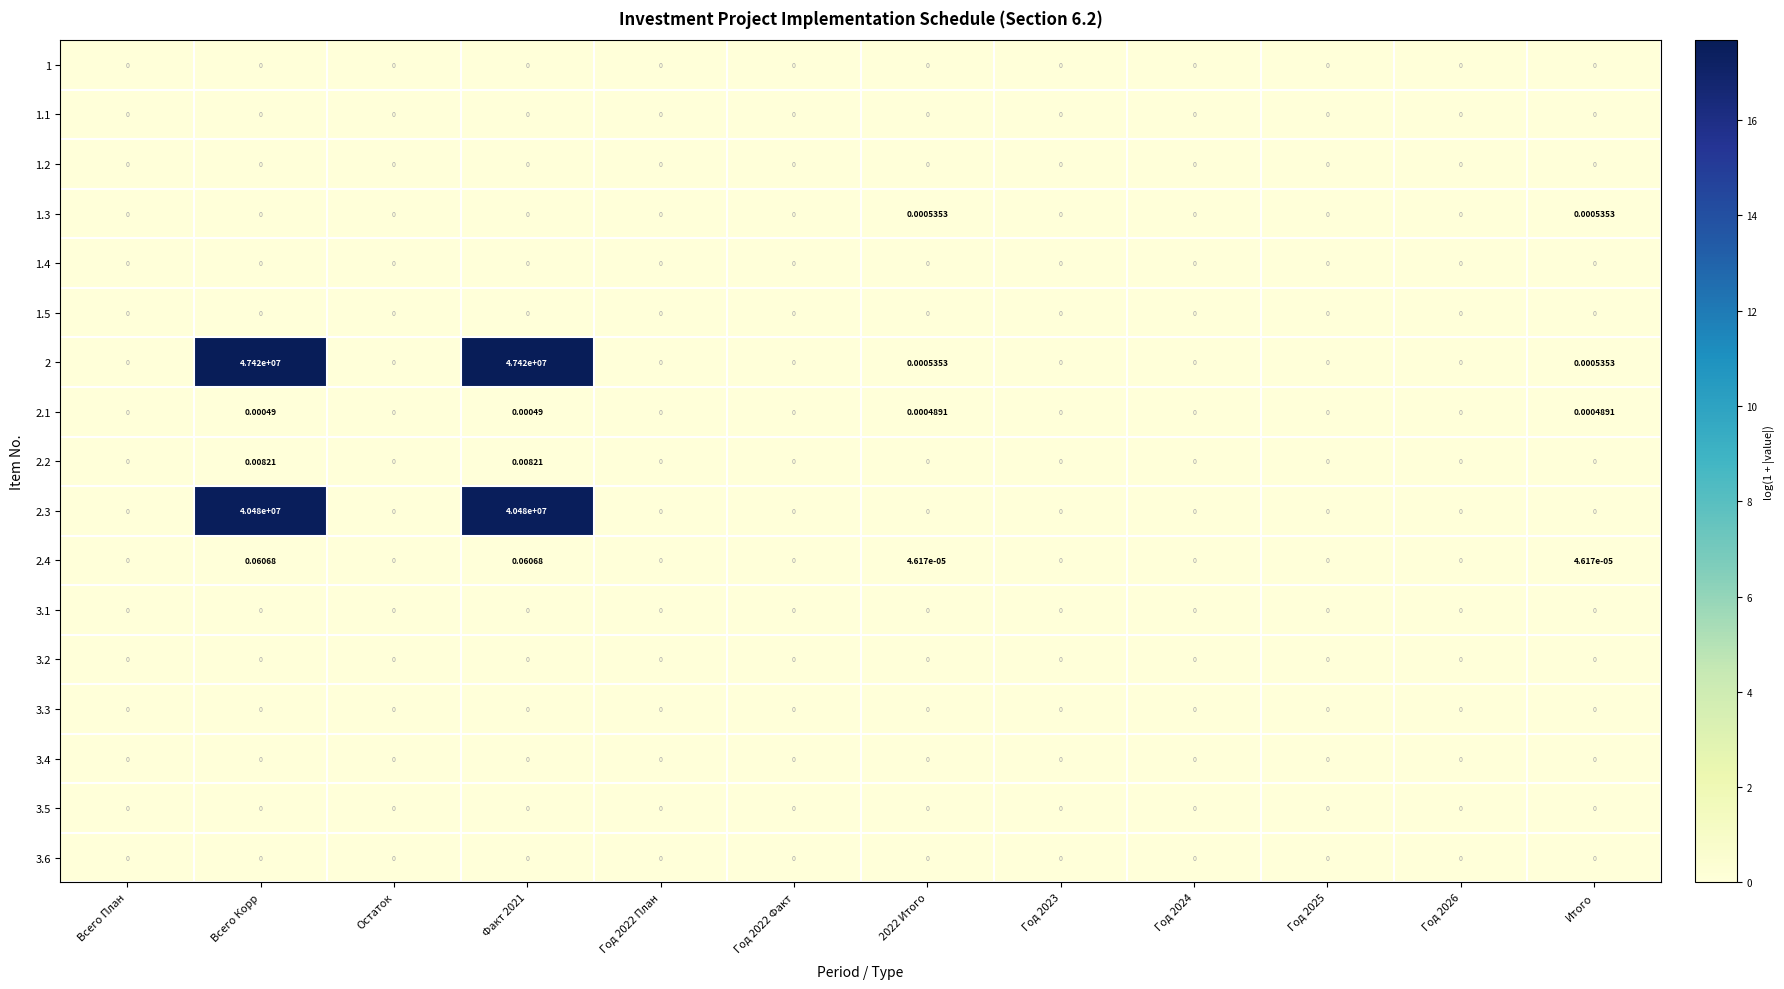

Is the value of 1.1 at Год 2024 greater than the value of 2.2 at Всего Корр?

No